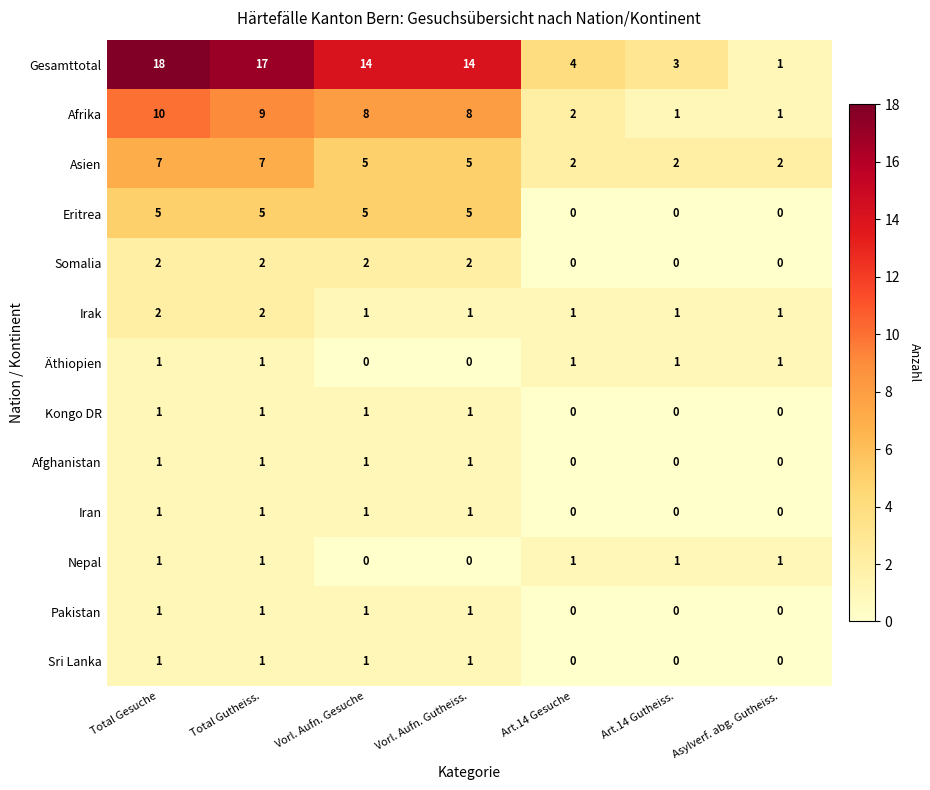

How many distinct data groups are displayed?

13